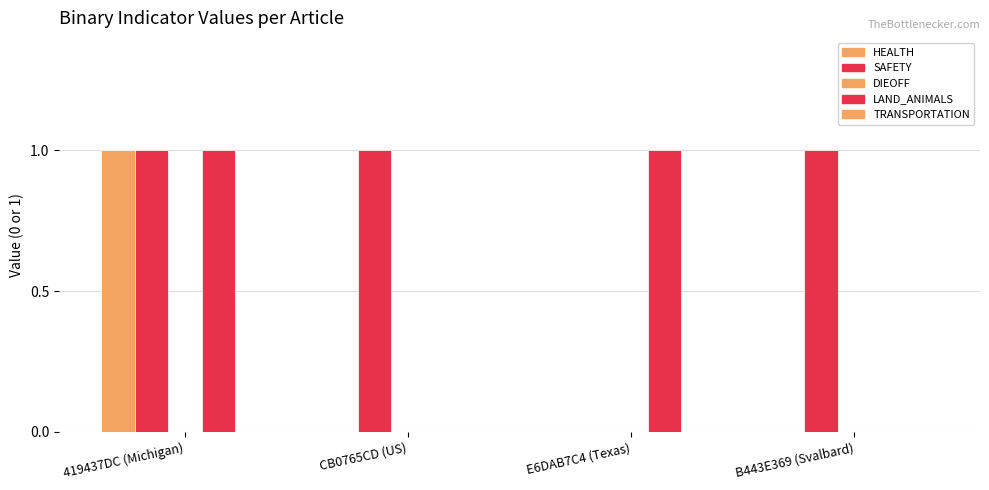

Count the number of categories in the chart.

4